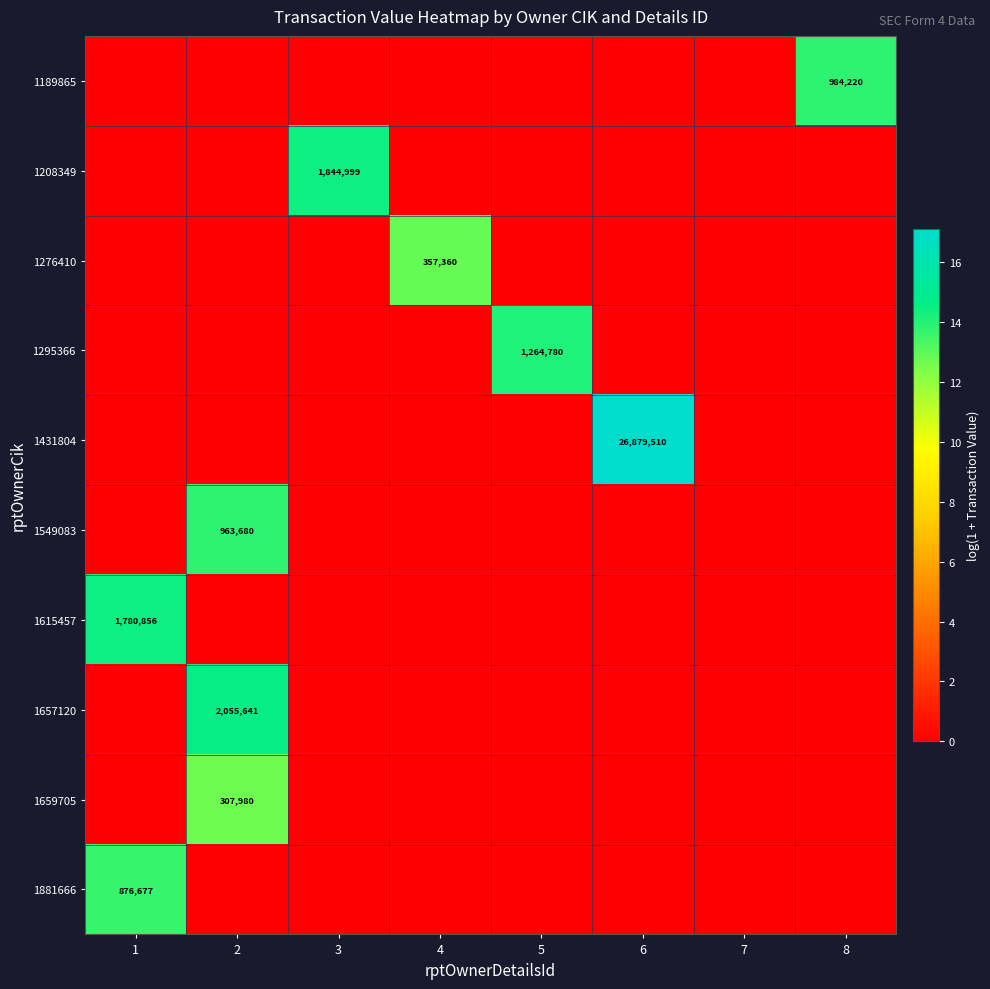

At which category is the sum across all series the highest?

2